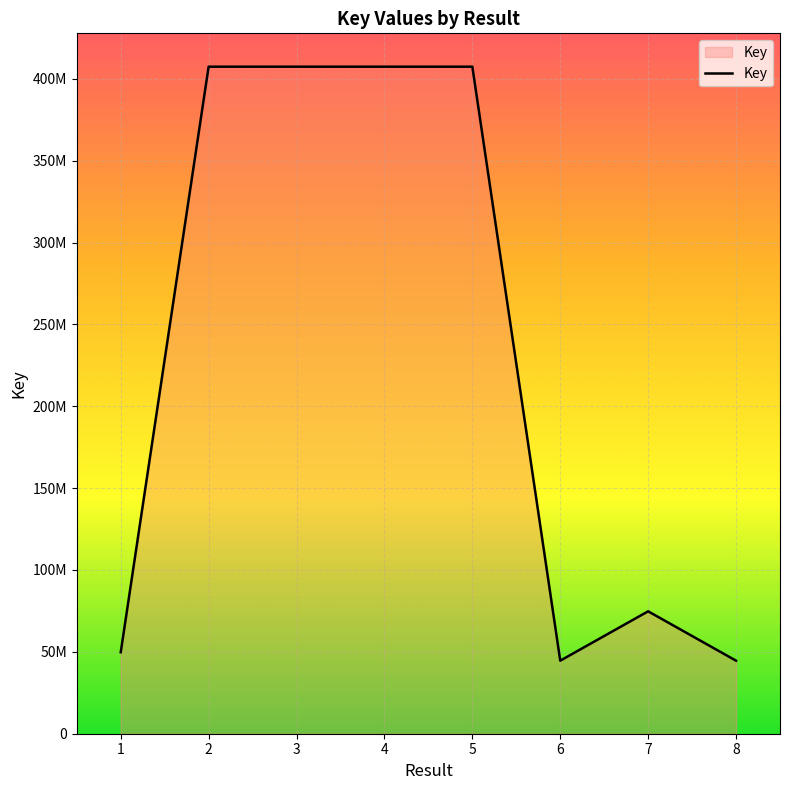

The value at 3 is 117045507. True or false?

False